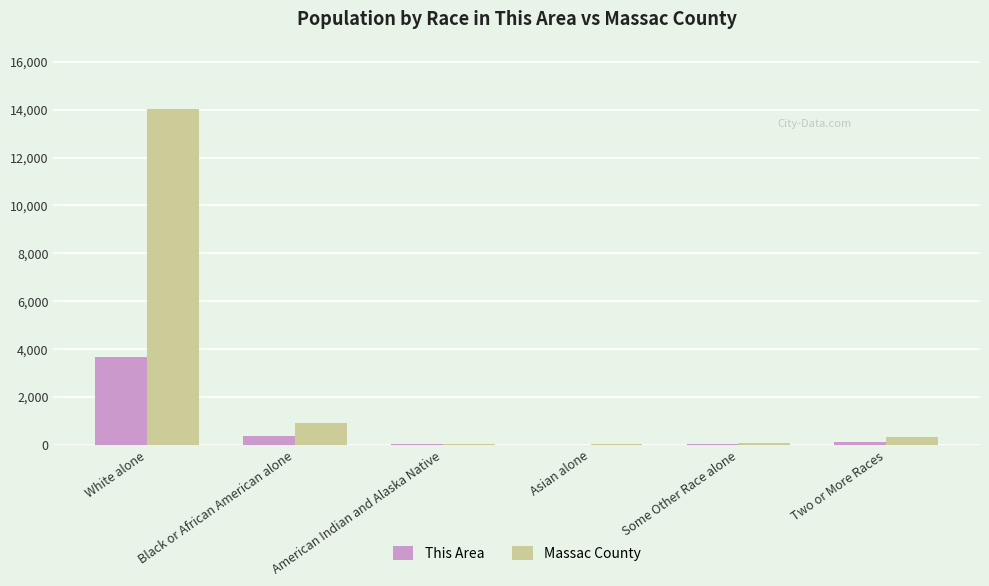

At which category is the sum across all series the highest?

White alone